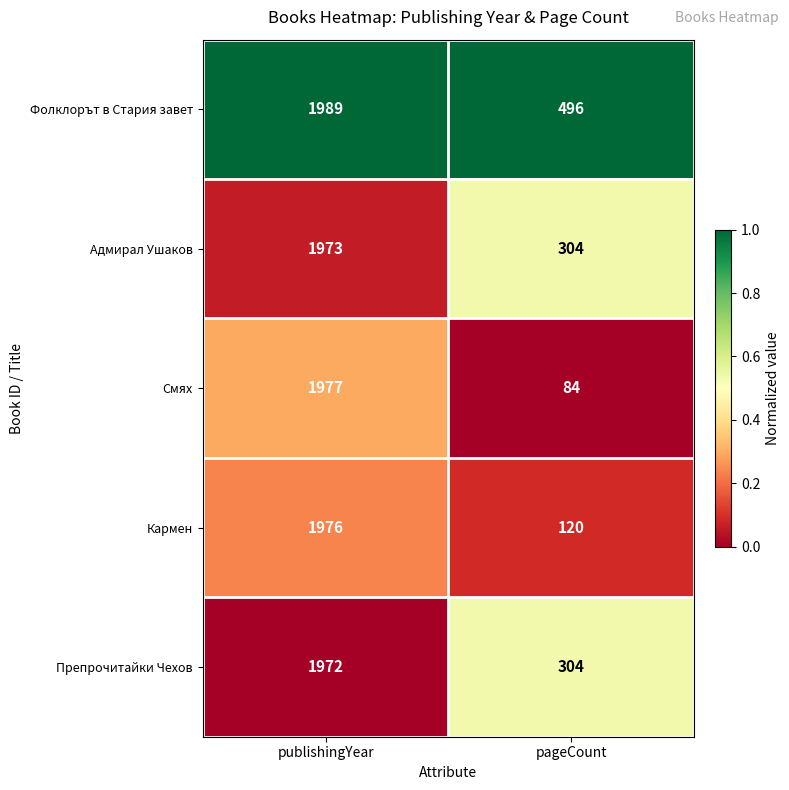

At which category is the sum across all series the highest?

publishingYear